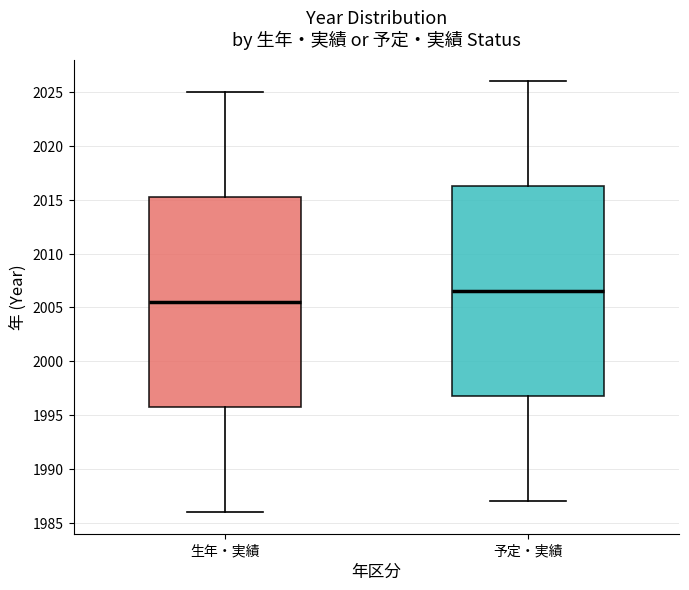

Which box's median line is the highest?

予定・実績